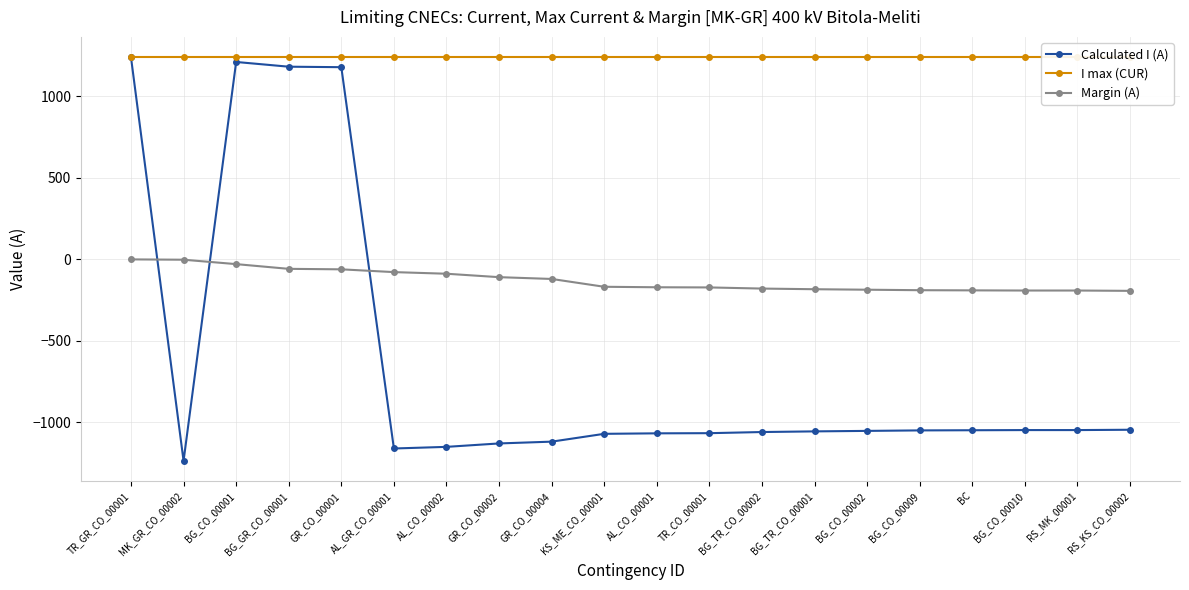

The value of Calculated I (A) at BG_CO_00010 is -1048. True or false?

True